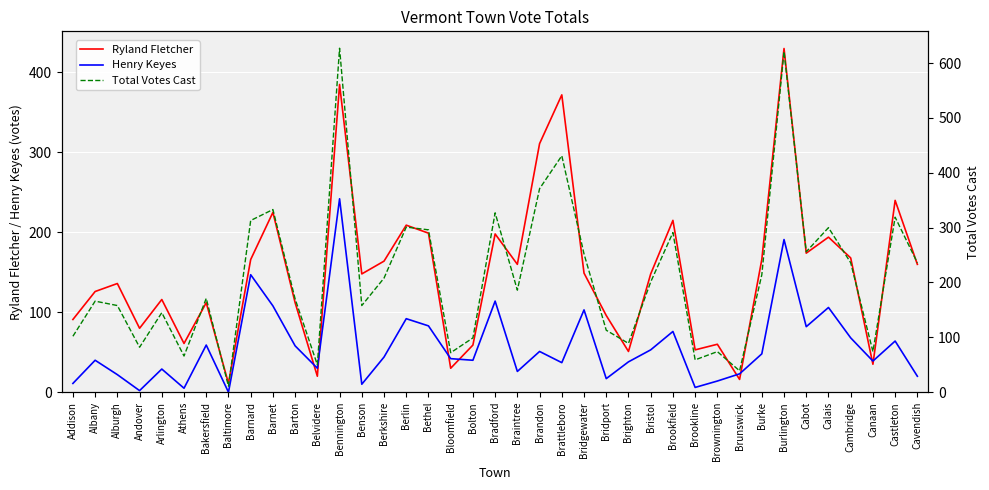

Read the Henry Keyes value at Cavendish, to the nearest 10.

20